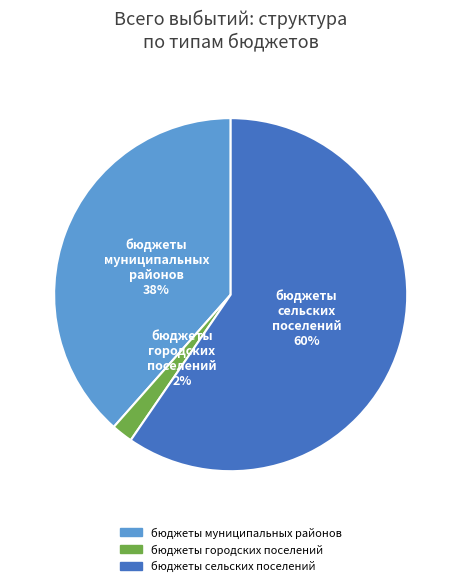

Which has a higher value, бюджеты муниципальных районов or бюджеты сельских поселений?

бюджеты сельских поселений